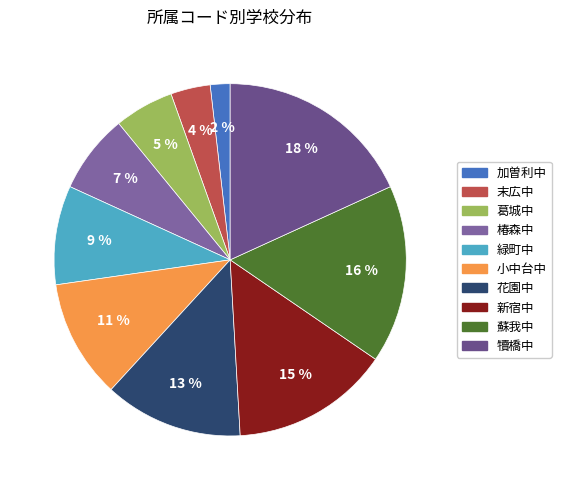

What percentage do 緑町中 and 末広中 together represent?

12.7%